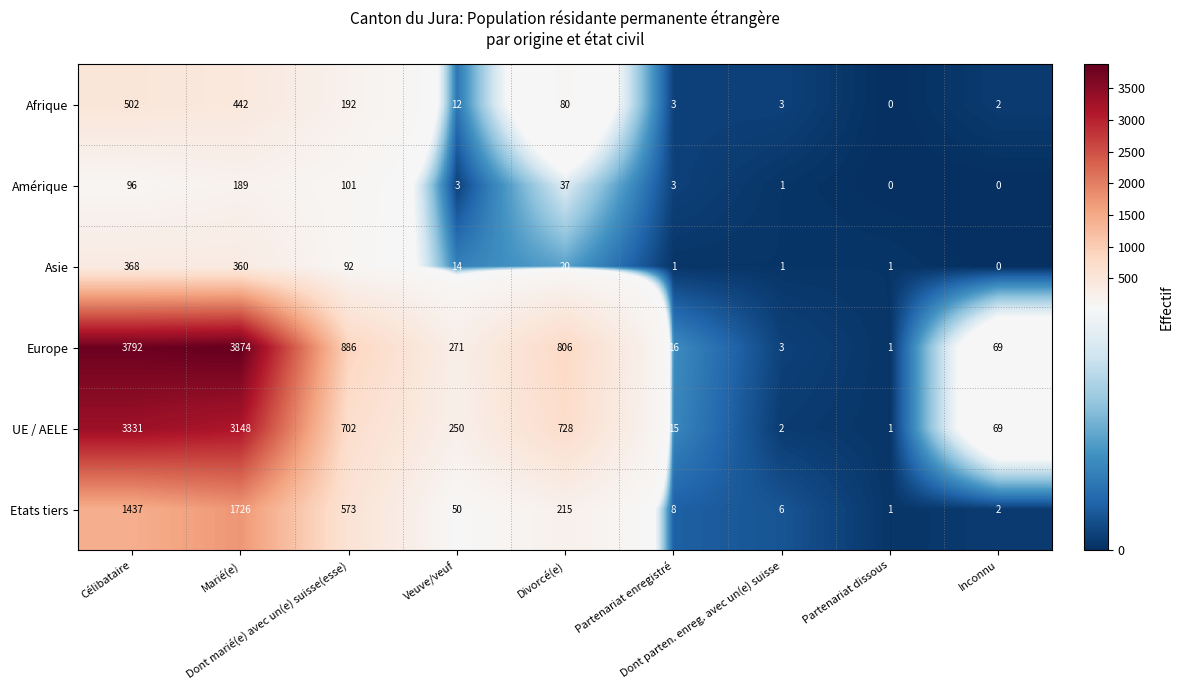

Which series has the widest spread of values?

Europe